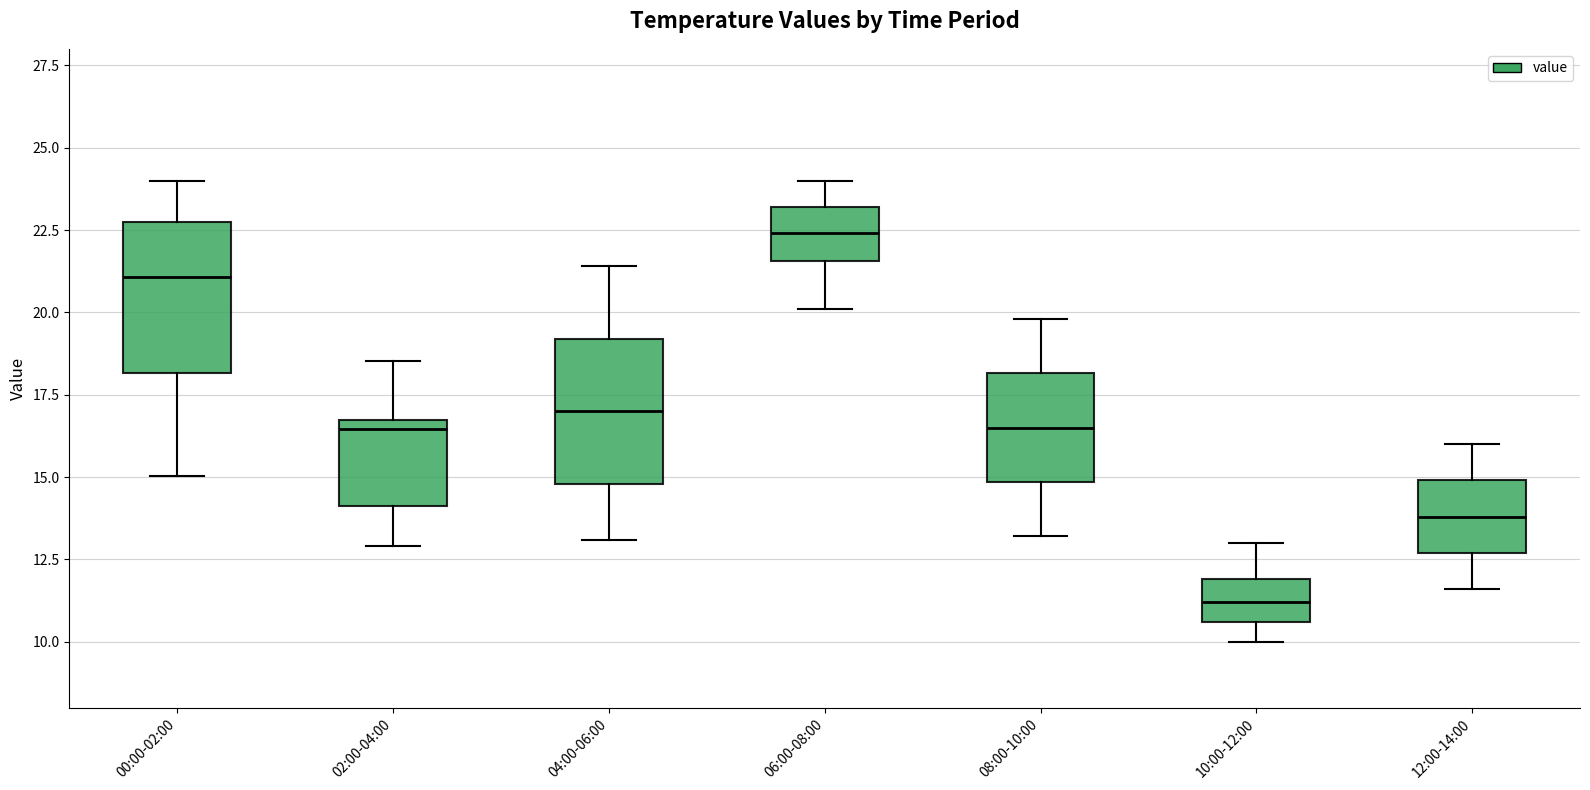

Where is the upper edge of the box for 00:00-02:00 on the y-axis? The values are not printed on the chart, so give them approximately, as read against the axis.

22.5